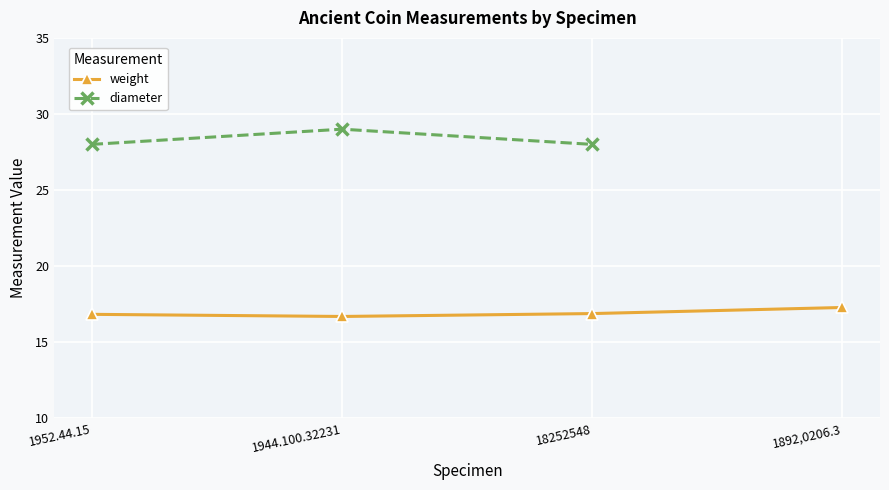

True or false: weight has more than 2 points higher than both neighbors.

False